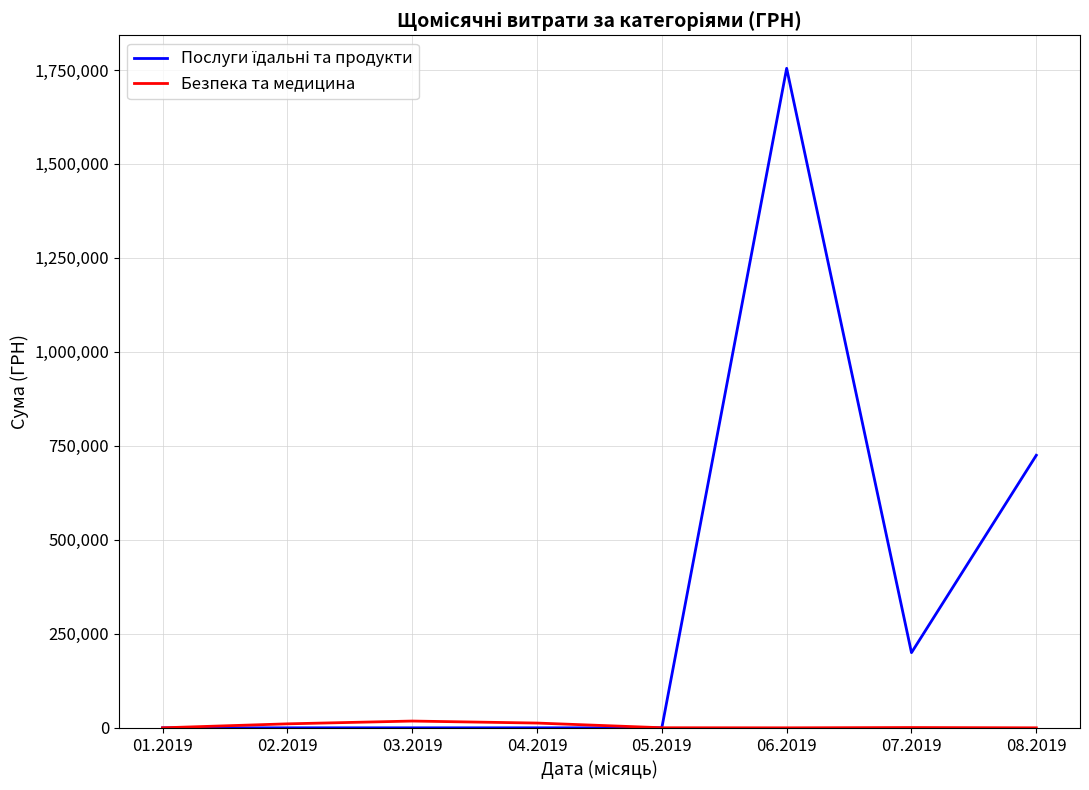

At which category is the sum across all series the highest?

06.2019